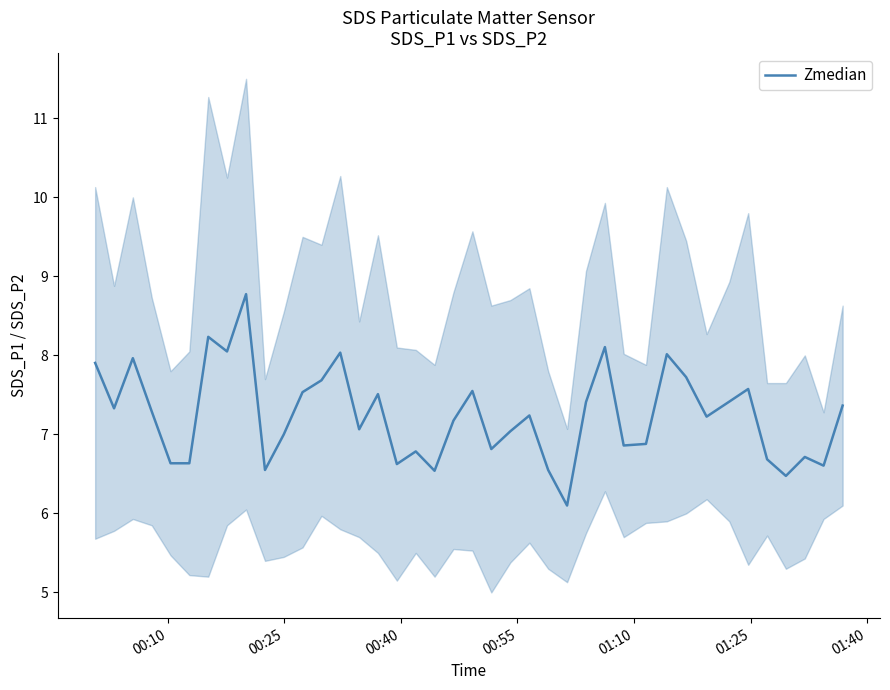

True or false: the data shows 12.0 at 30.

False